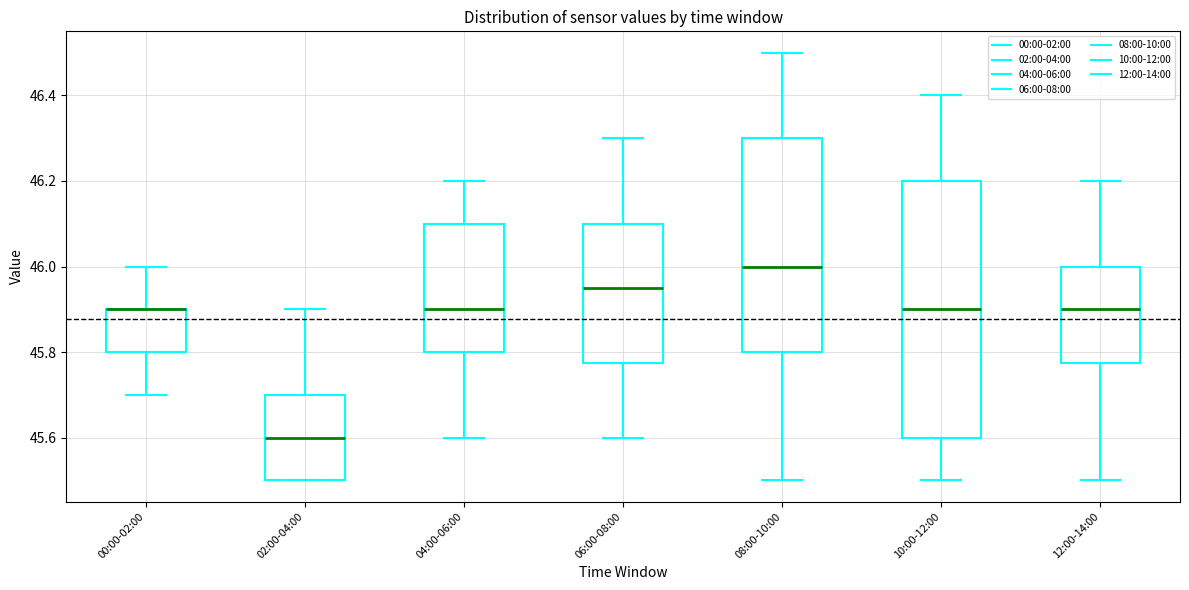

Reading left to right, transcribe this box plot: for each box, give where its median line is, the range the box spans, and where its two whiskers end, as read against the y-axis. The values are not printed on the chart, so give them approximately, as read against the axis.

00:00-02:00: median 45.90 (drawn on the box's upper edge), box 45.80 to 45.90, whiskers 45.70 to 46.00
02:00-04:00: median 45.60, box 45.50 to 45.70, whiskers 45.50 to 45.90
04:00-06:00: median 45.90, box 45.80 to 46.10, whiskers 45.60 to 46.20
06:00-08:00: median 45.96, box 45.78 to 46.10, whiskers 45.60 to 46.30
08:00-10:00: median 46.00, box 45.80 to 46.30, whiskers 45.50 to 46.50
10:00-12:00: median 45.90, box 45.60 to 46.20, whiskers 45.50 to 46.40
12:00-14:00: median 45.90, box 45.78 to 46.00, whiskers 45.50 to 46.20